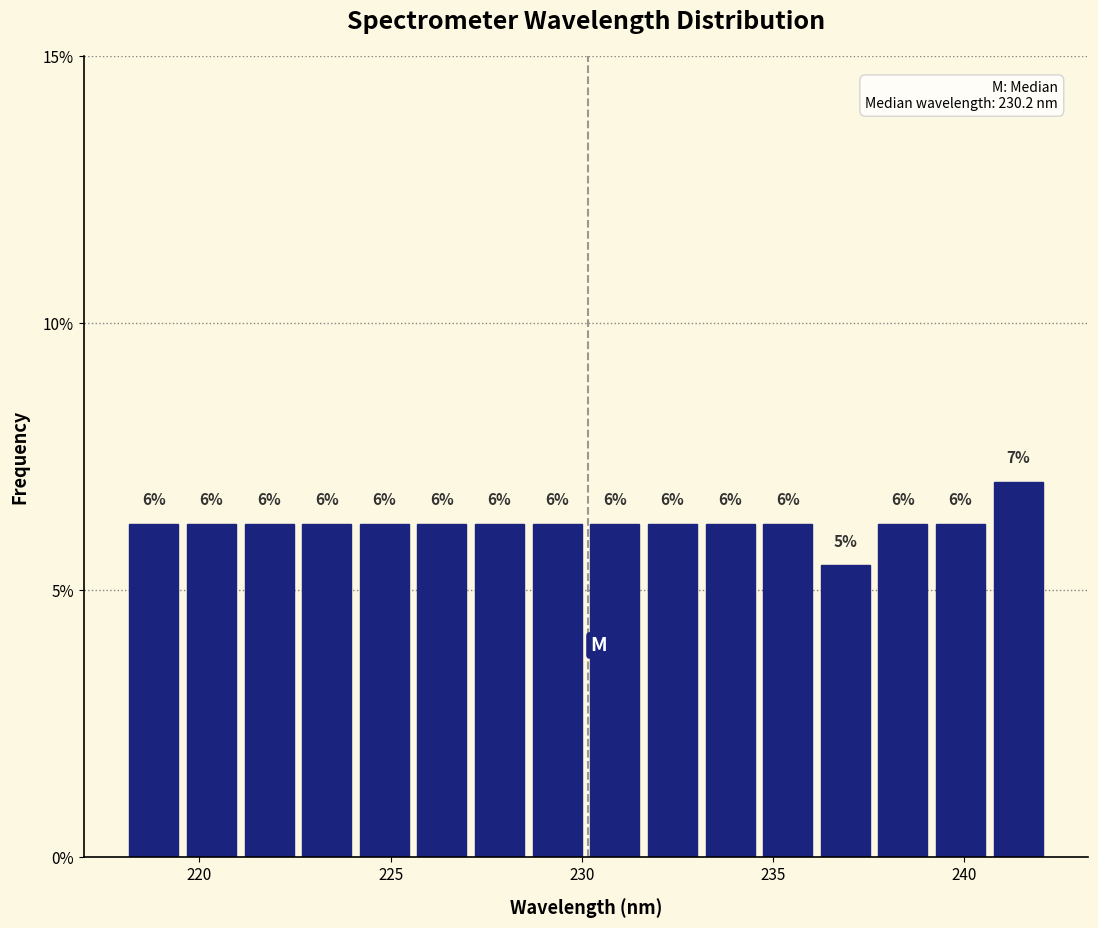

Around what value on the x-axis is the tallest bar? Give the approximate position of its centre, as read against the axis.

241.5